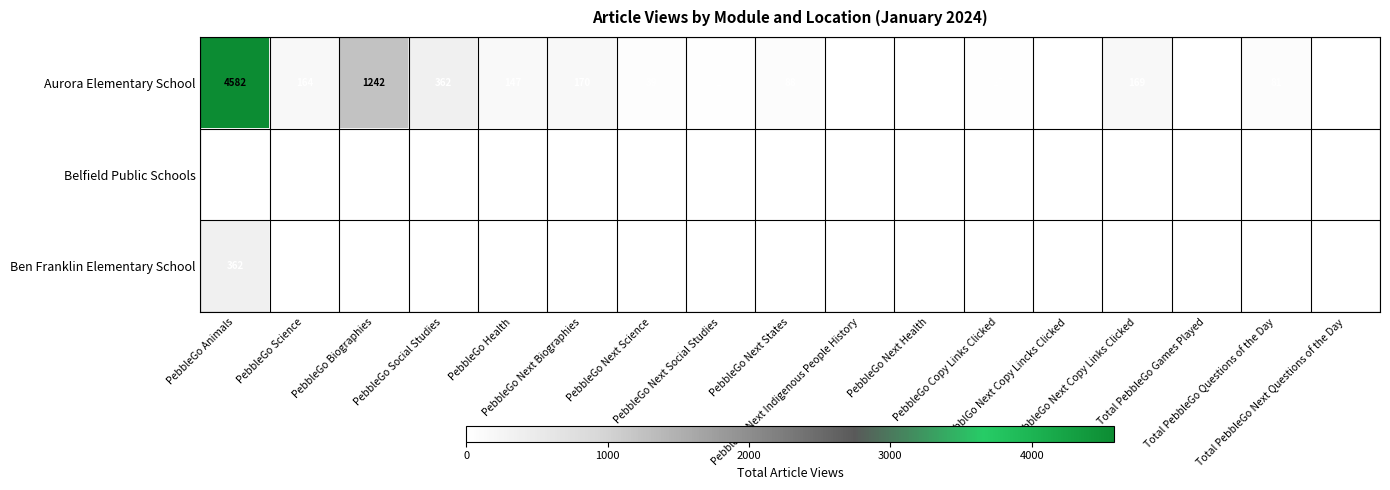

What is the difference between the second highest and minimum values in the Aurora Elementary School series?

1240